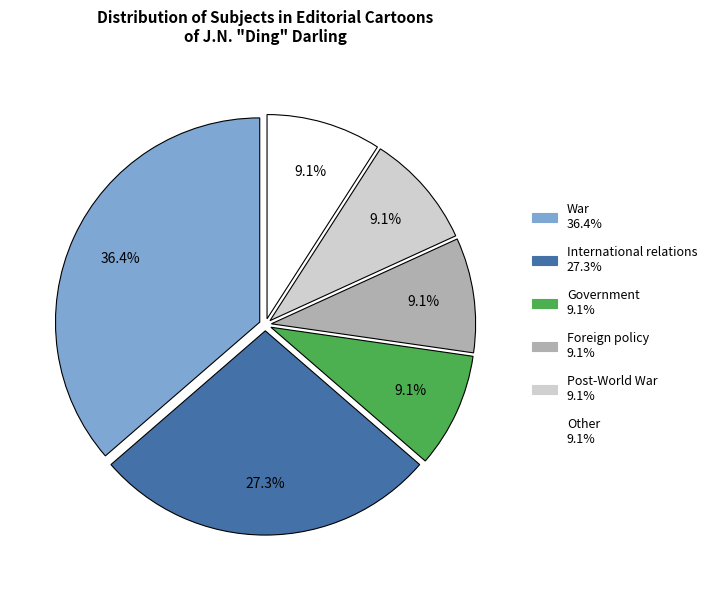

To the nearest percent, what is the average slice percentage?

17%